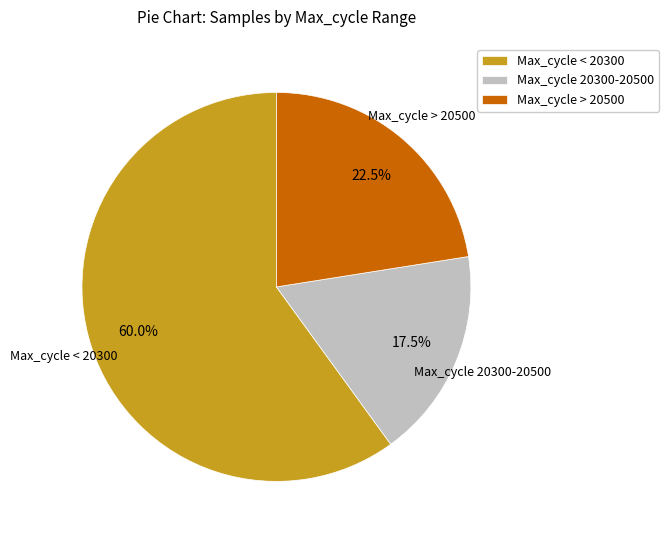

To the nearest percent, what is the average slice percentage?

33%